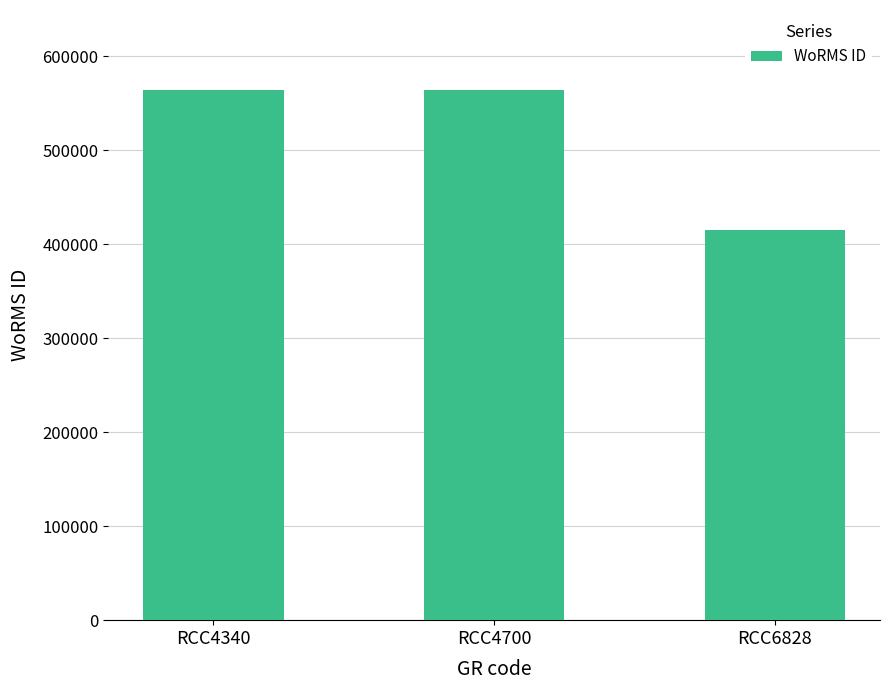

What is the approximate value at RCC4340, to the nearest 50?

564500